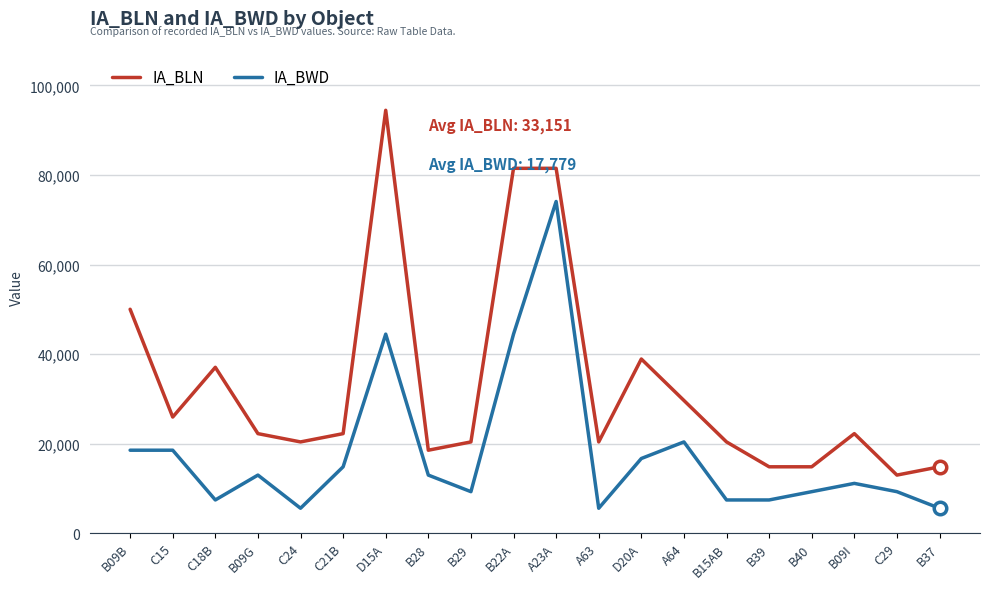

Is it true that IA_BLN equals 20372 at B15AB?

True